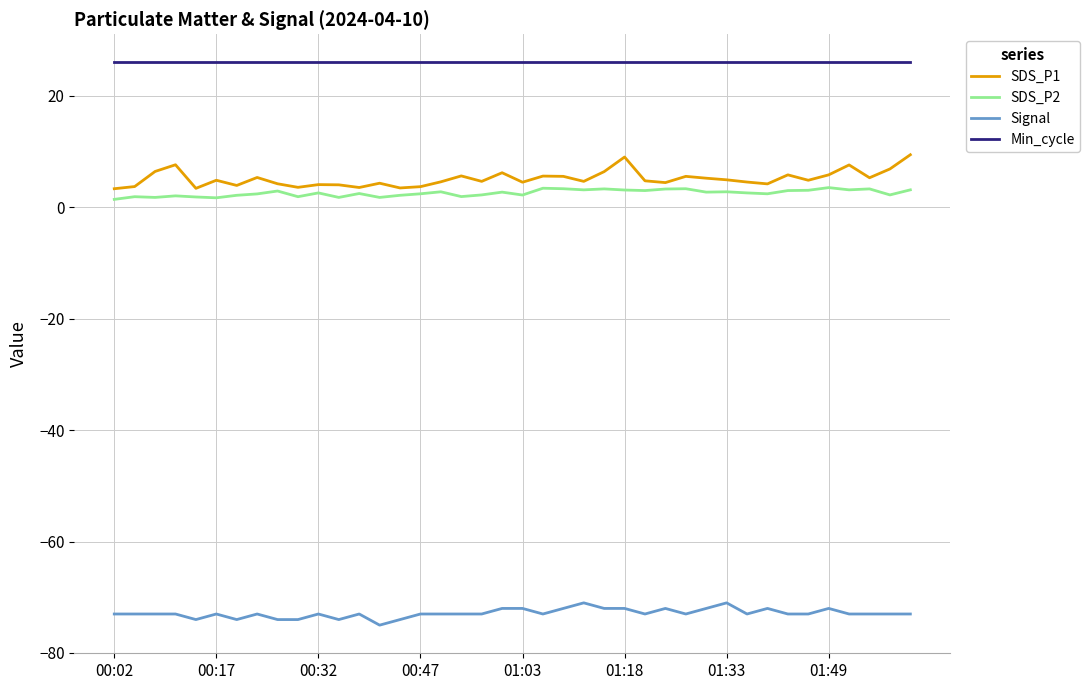

Which series has the widest spread of values?

SDS_P1